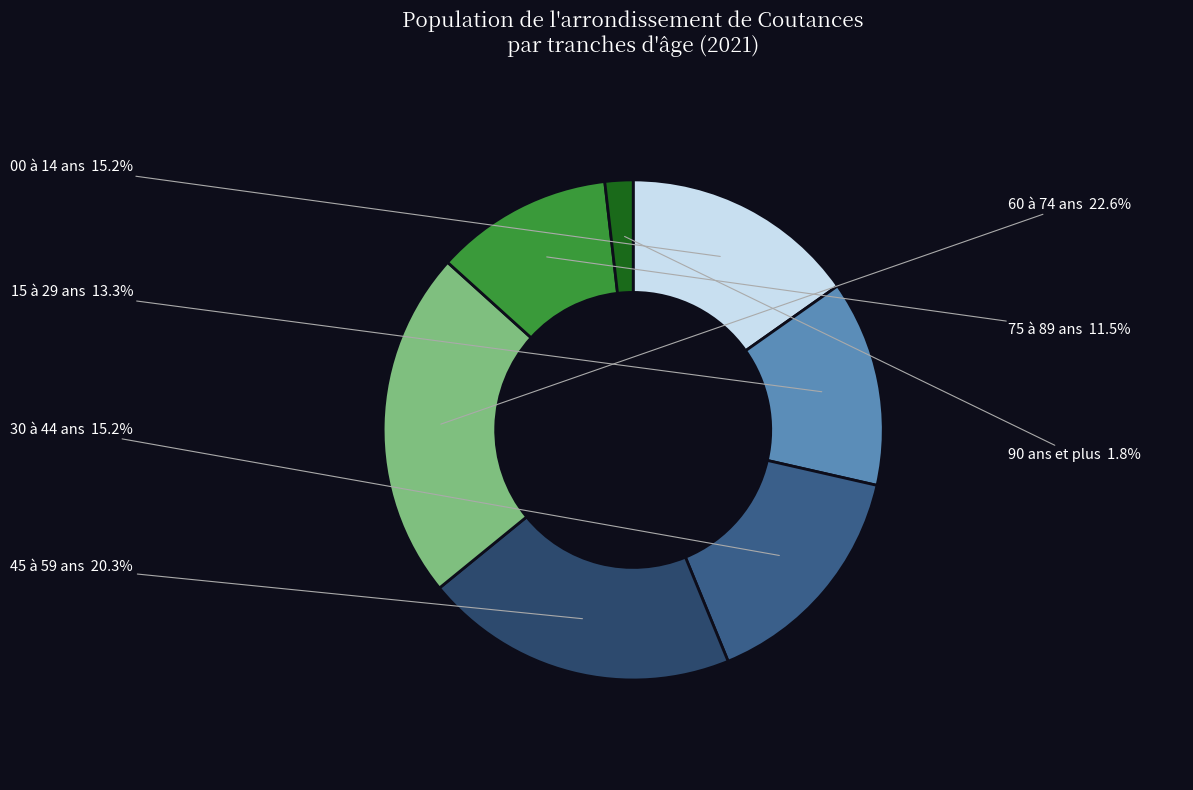

How many slices are in this pie chart?

7